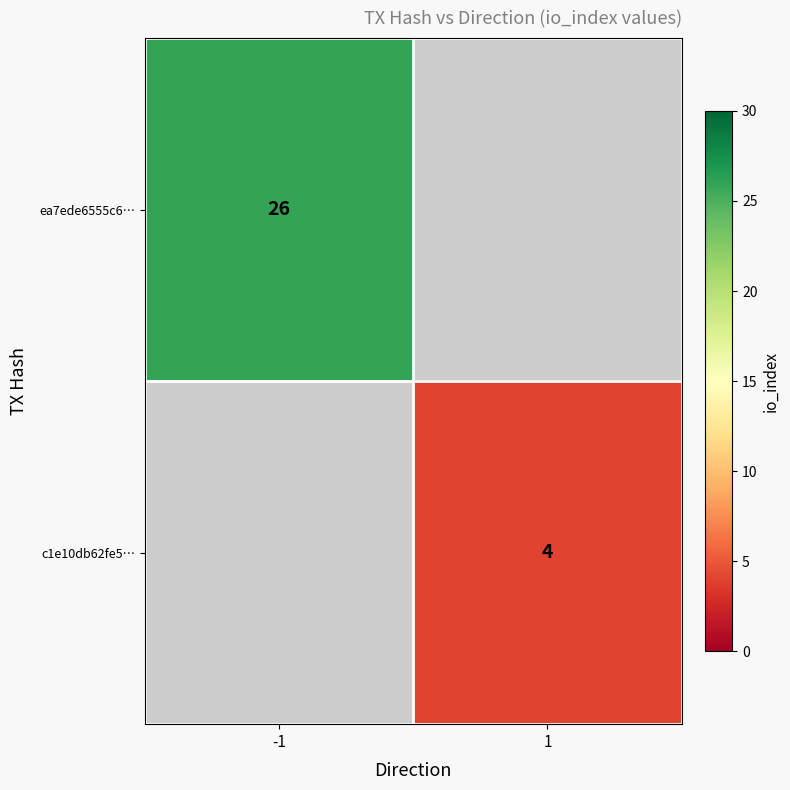

How many distinct data groups are displayed?

2